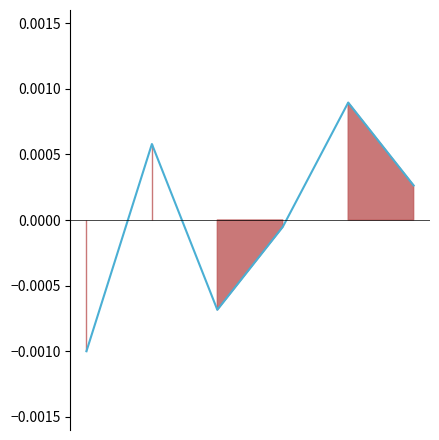

How many interior local peaks (higher than both neighbors) does the data have?

2